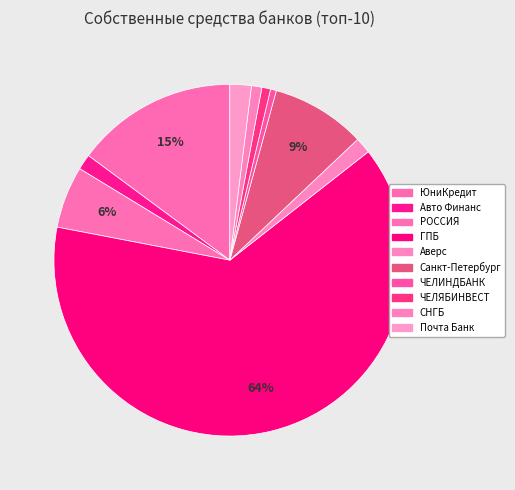

Which slice is the smallest?

ПАО ЧЕЛИНДБАНК